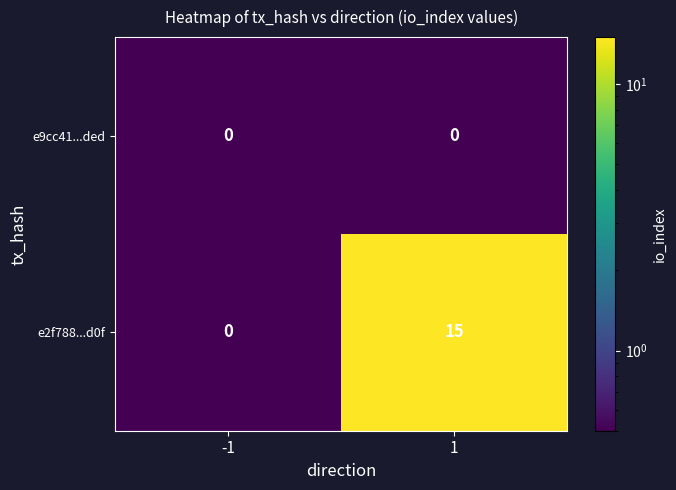

At 1, list the series in order from smallest to largest.

e9cc41...ded, e2f788...d0f